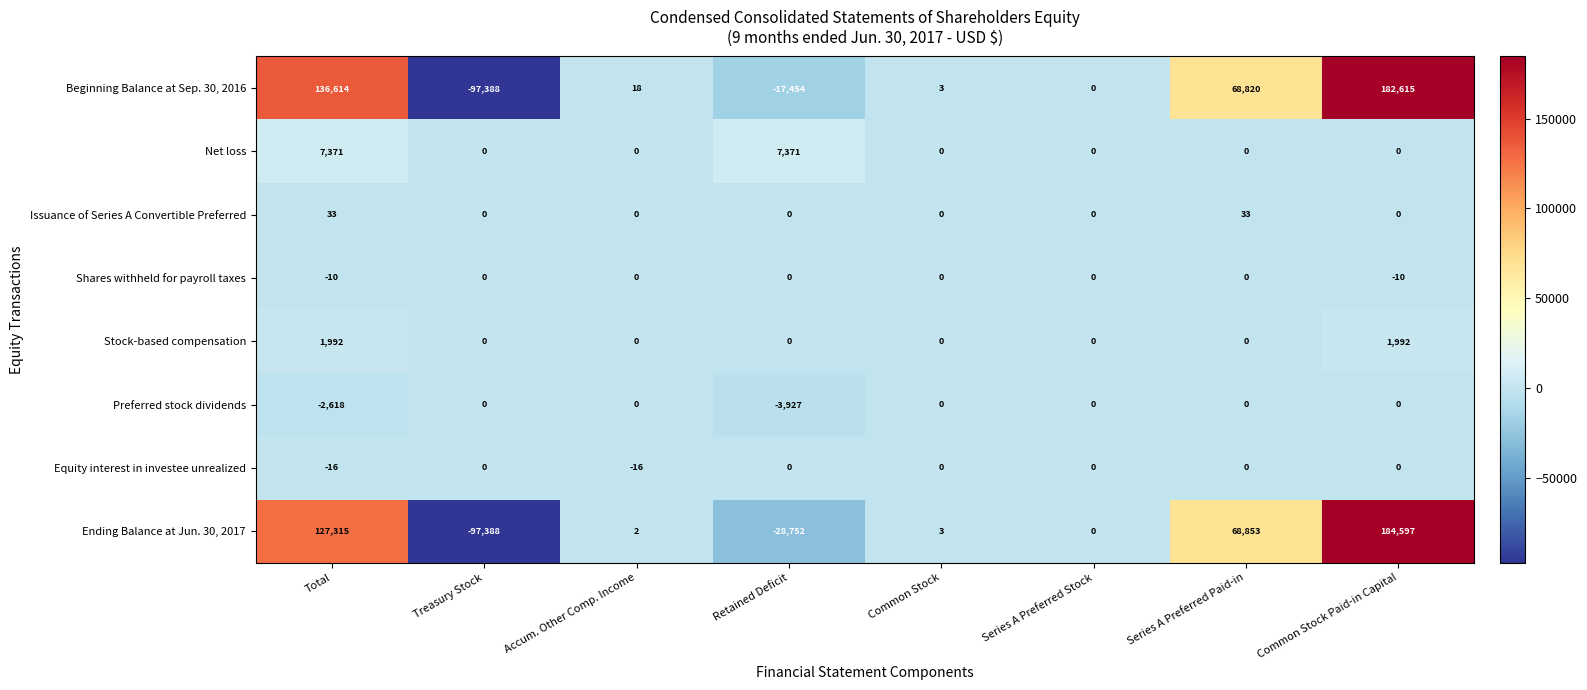

At how many categories does at least one series exceed 176651?

1